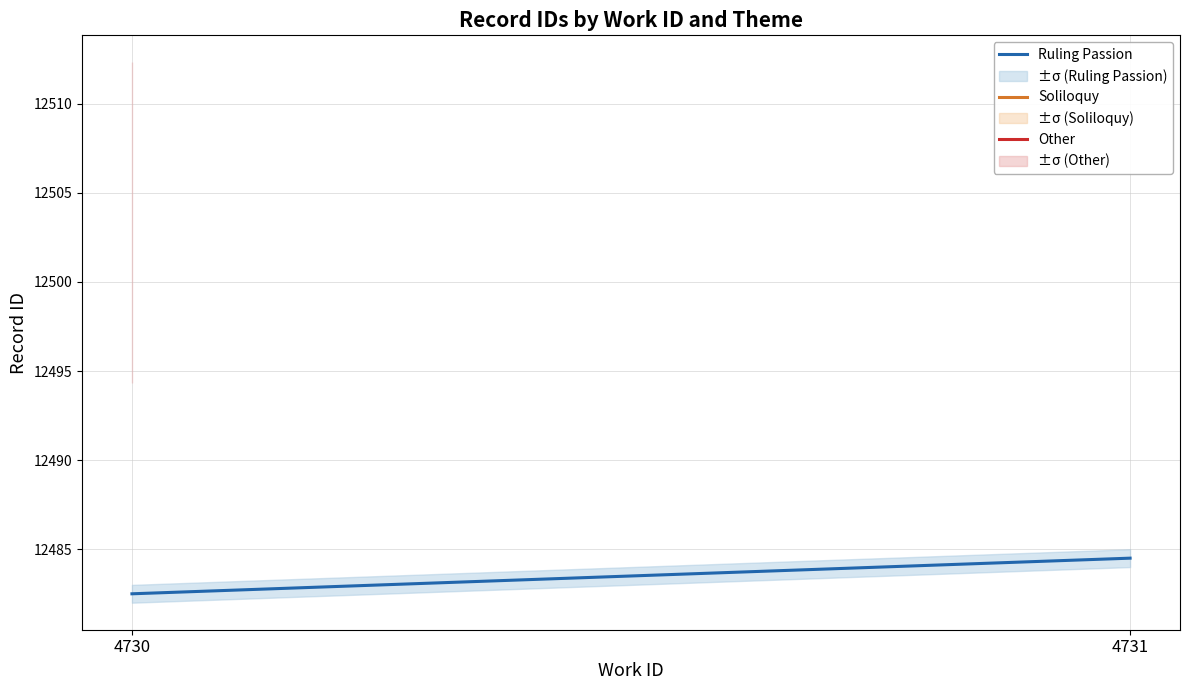

Count the number of values greater than 12484.

1